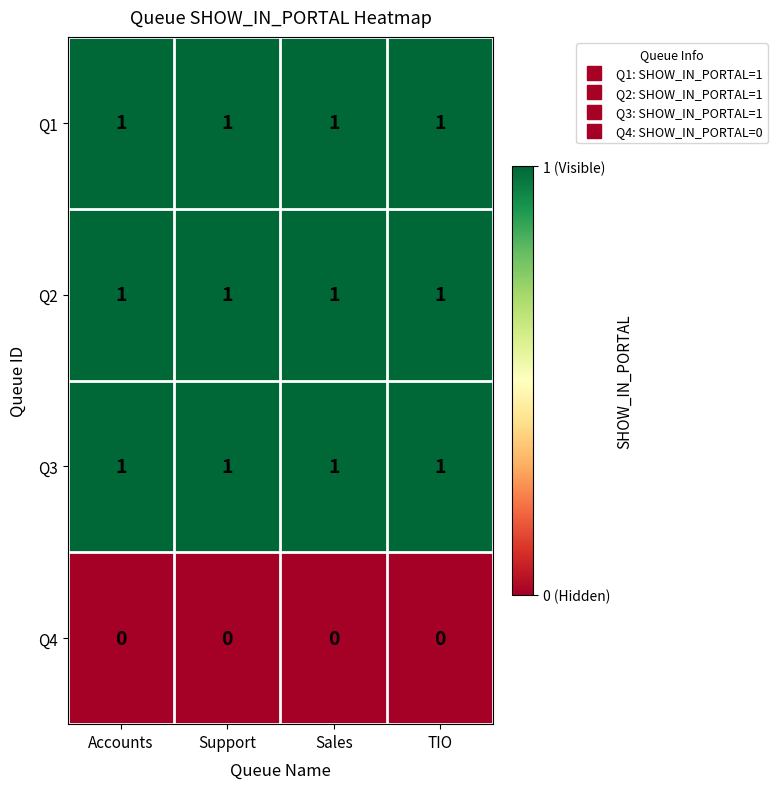

What is the total value across all series at Support?

3